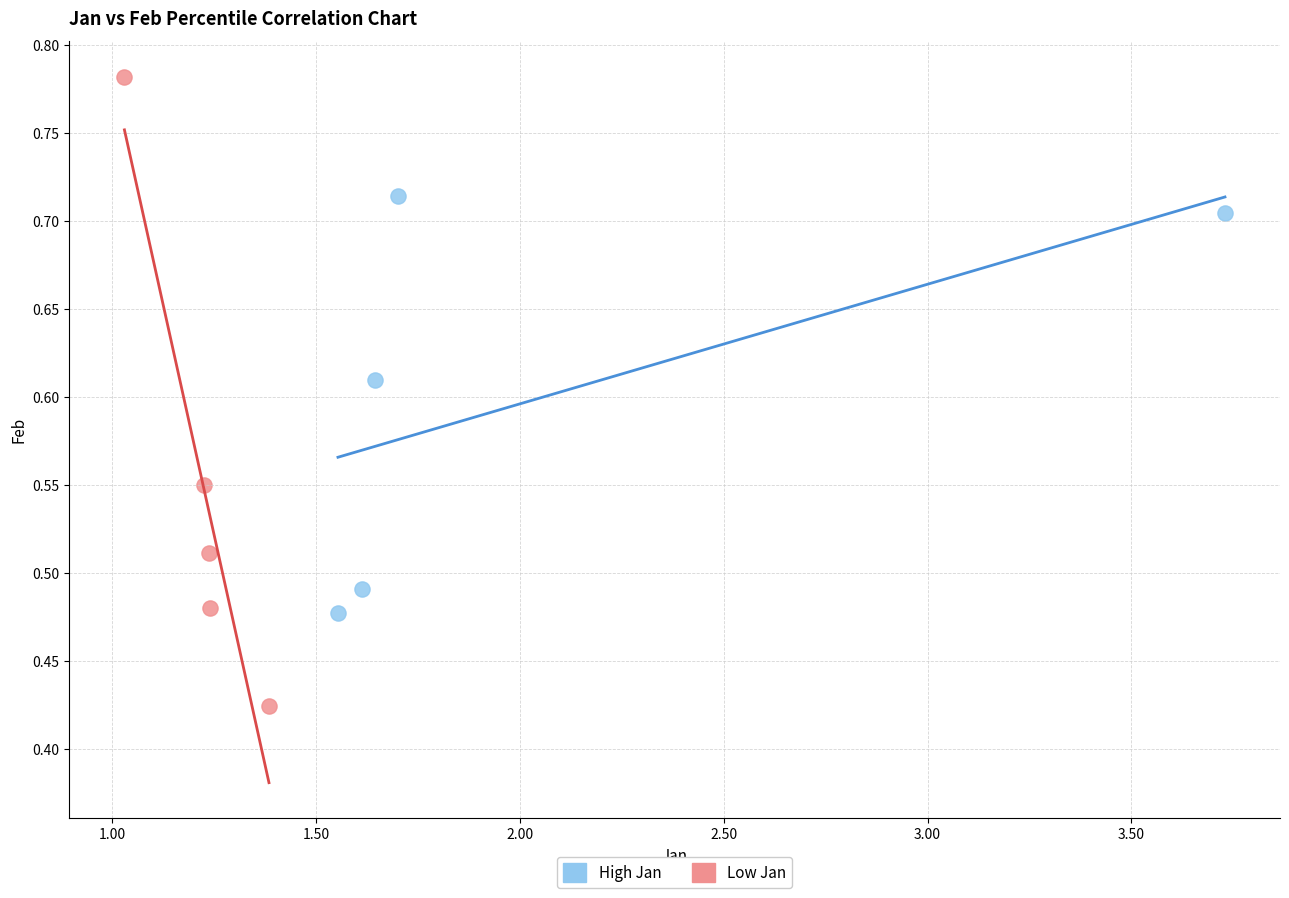

Which series reaches the maximum Y coordinate?

Low Jan